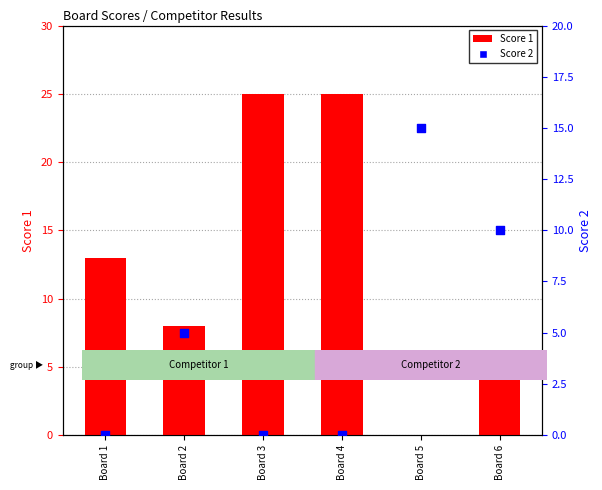

Is the value of Score 2 at Board 6 greater than the value of Score 1 at Board 1?

No